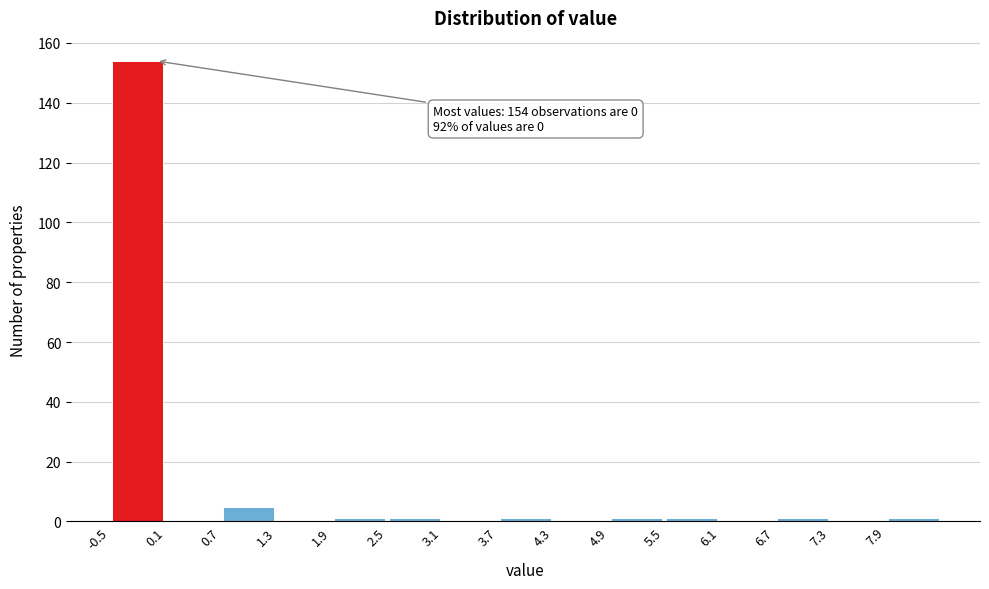

Which range on the x-axis has the tallest bar?

-0.5 to 0.1